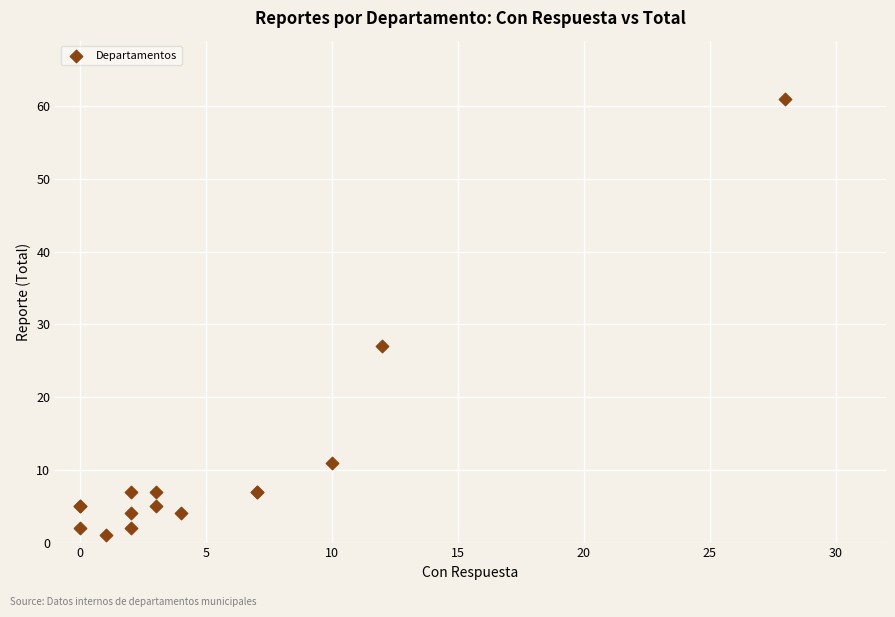

What Y value in the scatter plot is closest to 31?

27